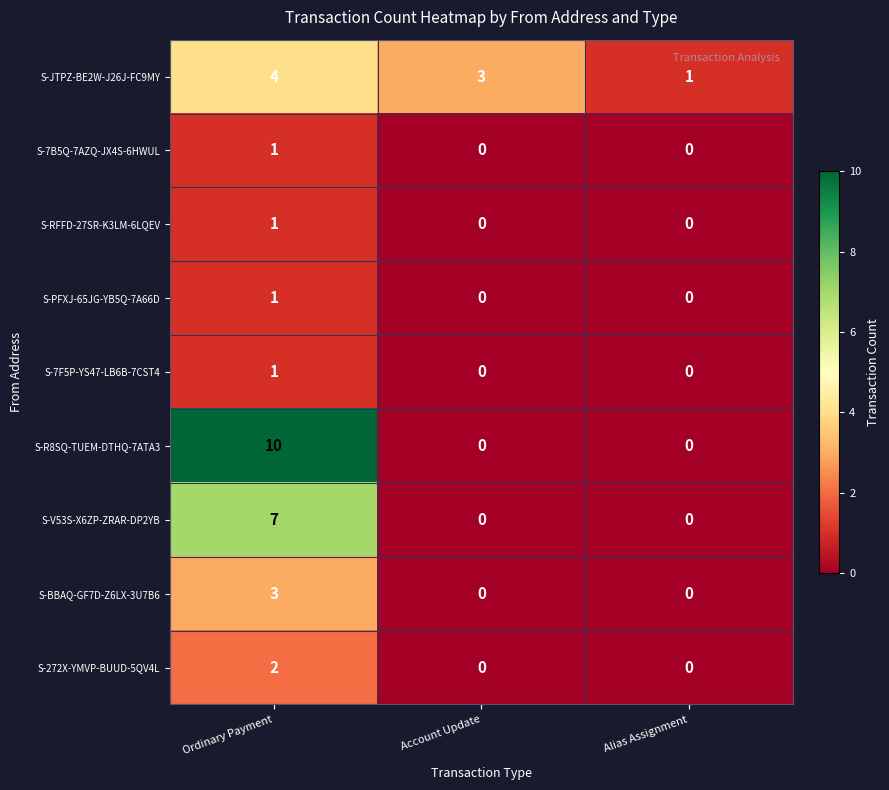

The S-7F5P-YS47-LB6B-7CST4 series shows 0 at Account Update. True or false?

True